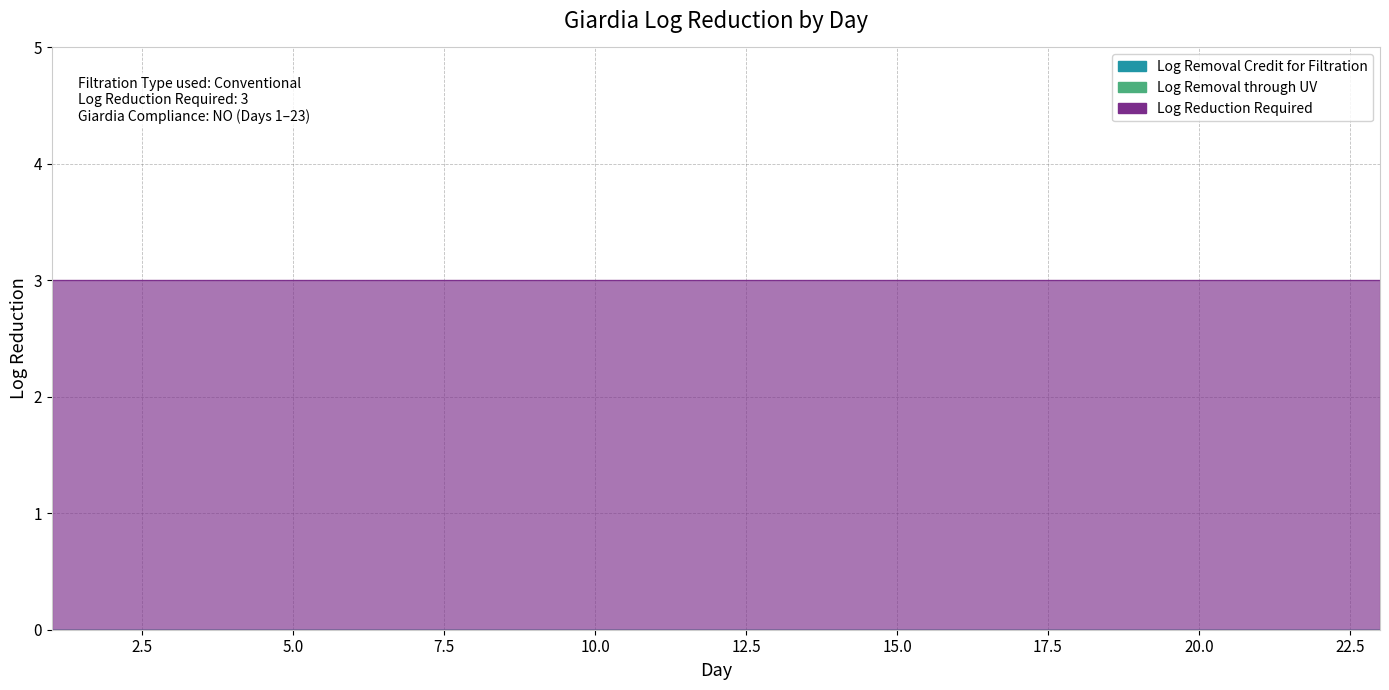

Which category has the highest value in the Log Removal through UV series?

1